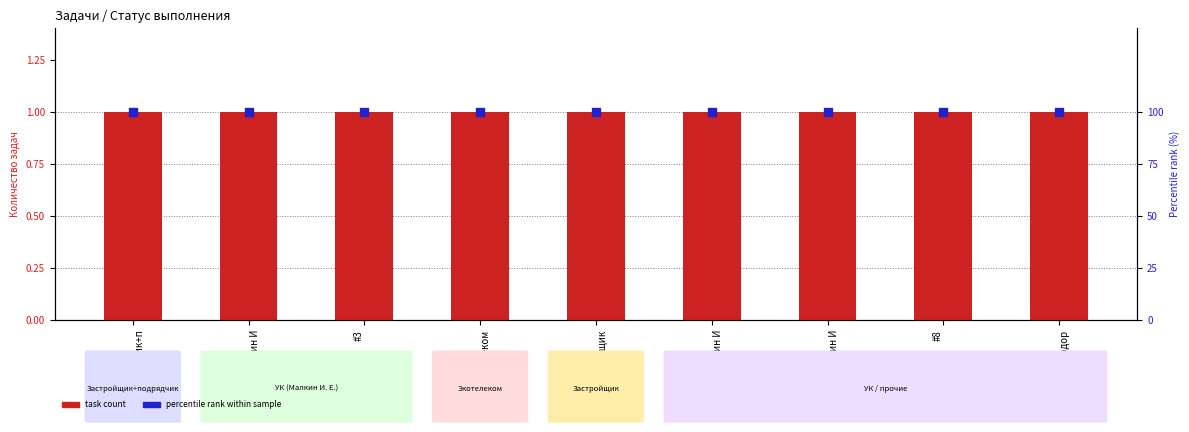

Which series contains the lowest Y value?

task count